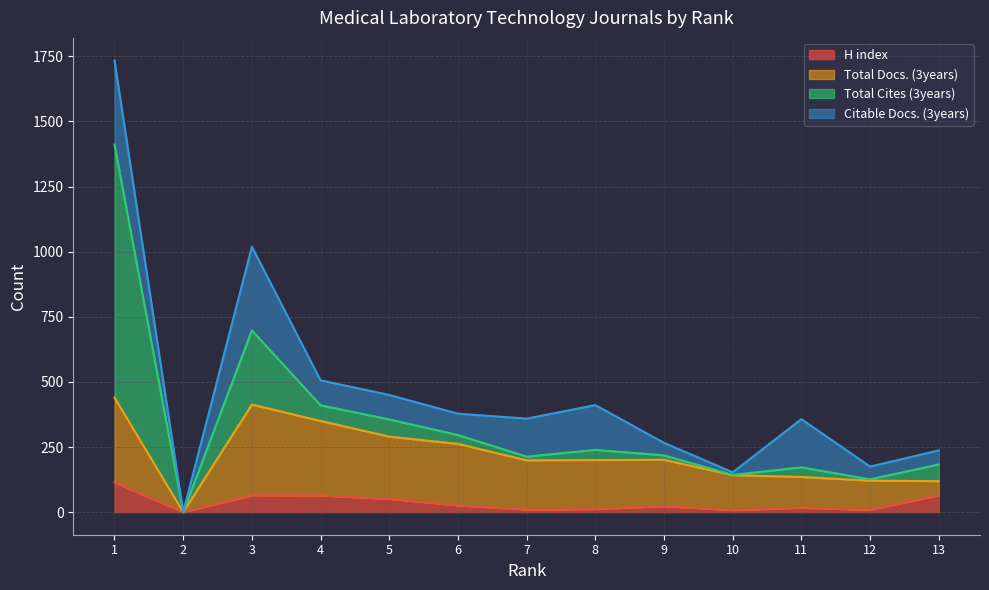

What are all the series names shown in the legend?

H index, Total Docs. (3years), Total Cites (3years), Citable Docs. (3years)